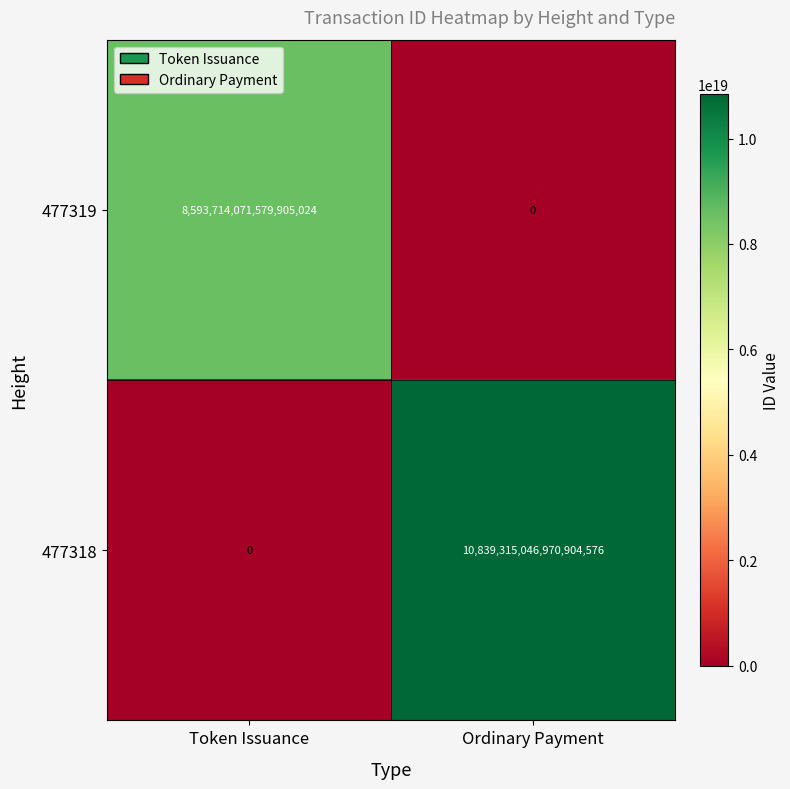

The value of 477319 at Ordinary Payment is -2665292303908496896. True or false?

False